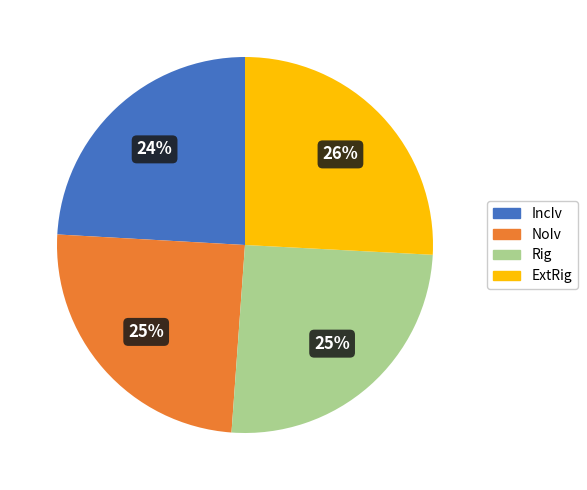

Between NoIv and IncIv, which is larger?

NoIv